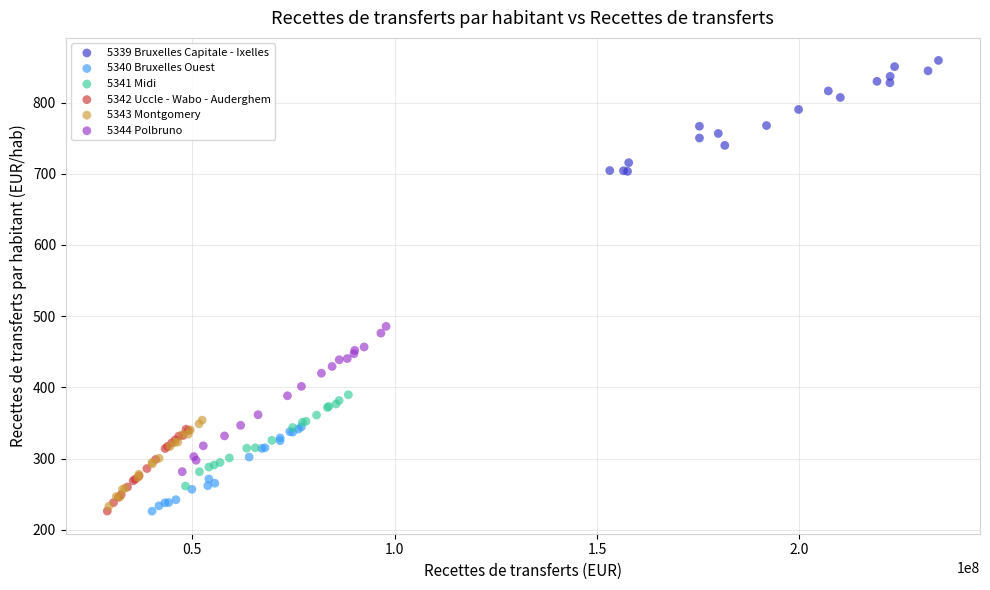

Which series has the largest Y range (max minus min)?

5344 Polbruno